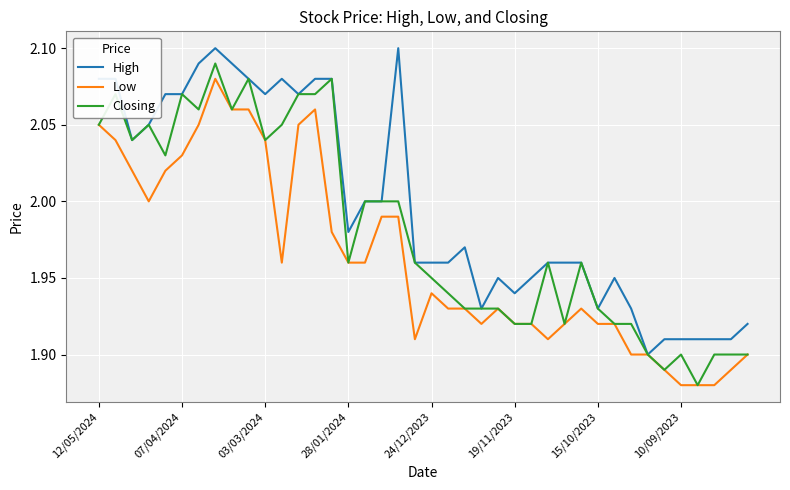

What is the difference between the second highest and minimum values in the Closing series?

0.2